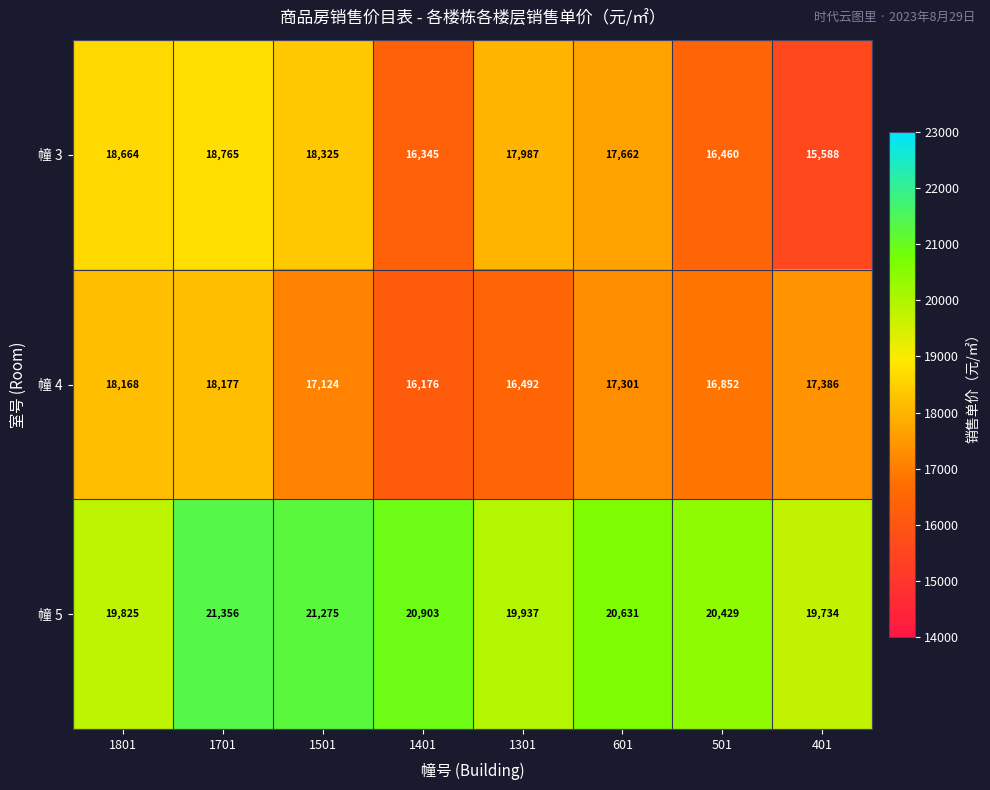

How many distinct data groups are displayed?

3